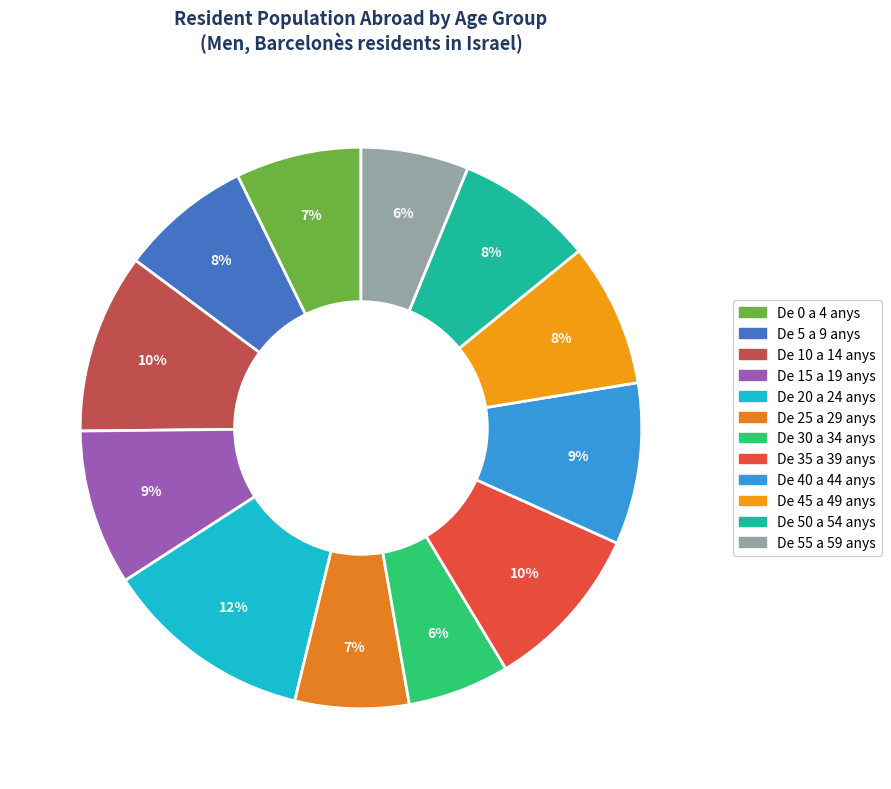

How many segments does this pie chart have?

12